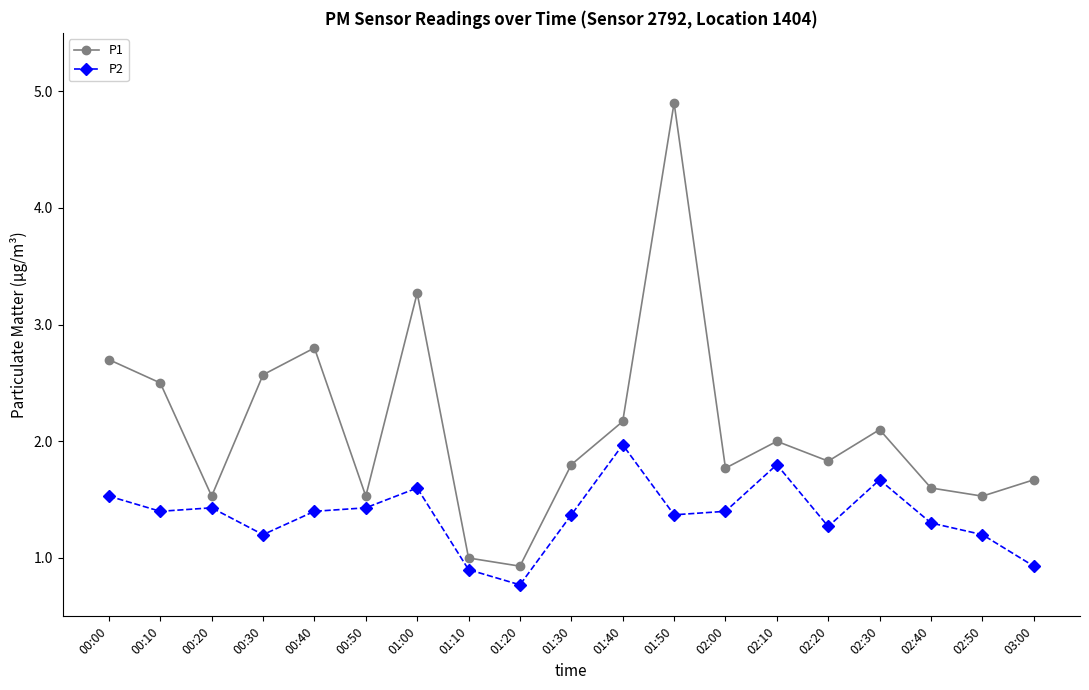

Where is P1 nearest to the value 2?

02:10